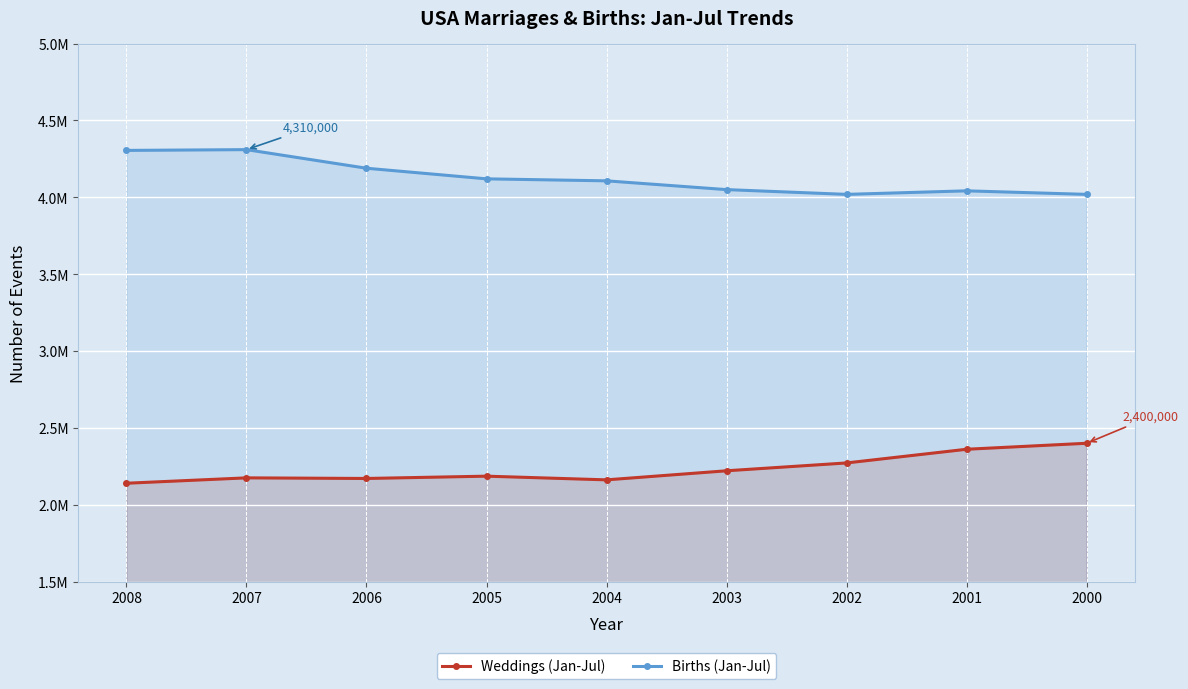

True or false: Births (Jan-Jul) has more than 1 interior local peaks.

True